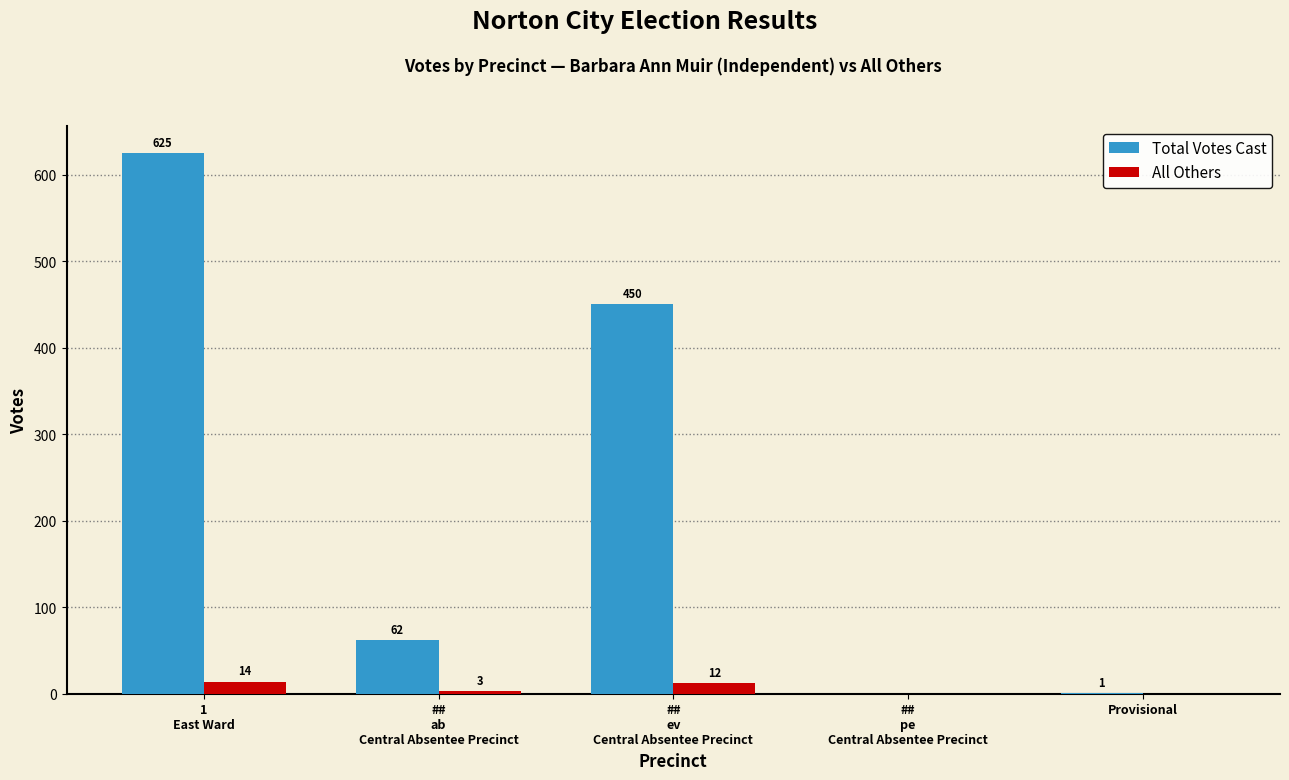

What is the highest value of the Total Votes Cast series?

625